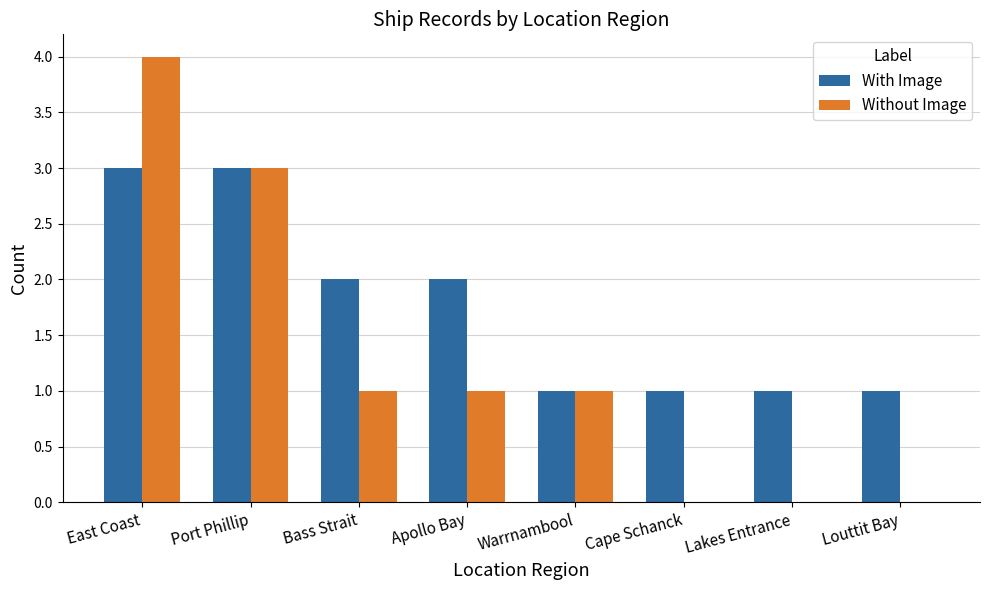

Which label corresponds to the largest value in the chart?

East Coast